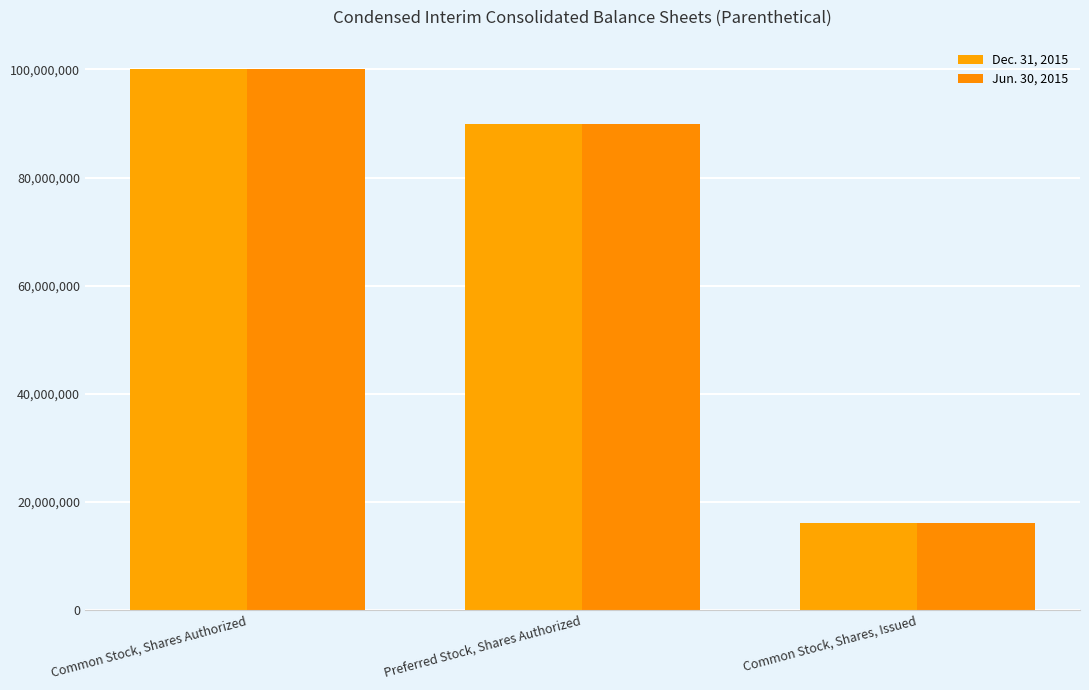

What is the total value across all series at Common Stock, Shares Authorized?

200000000